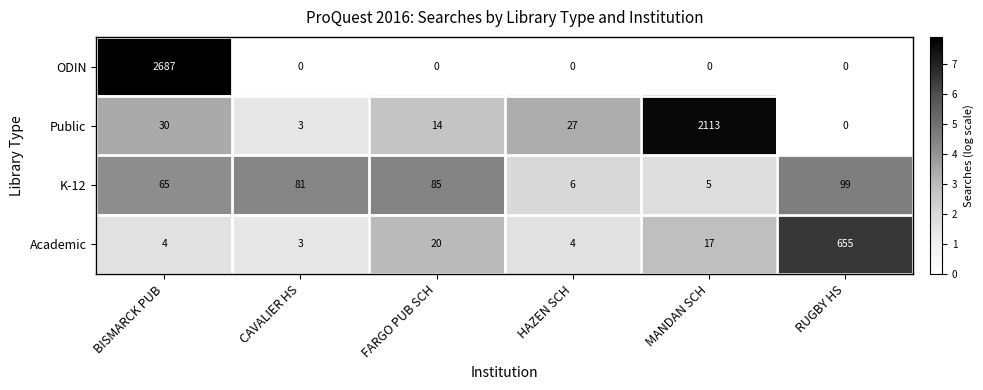

What is the sum of the Public values at CAVALIER HS and MANDAN SCH?

2116